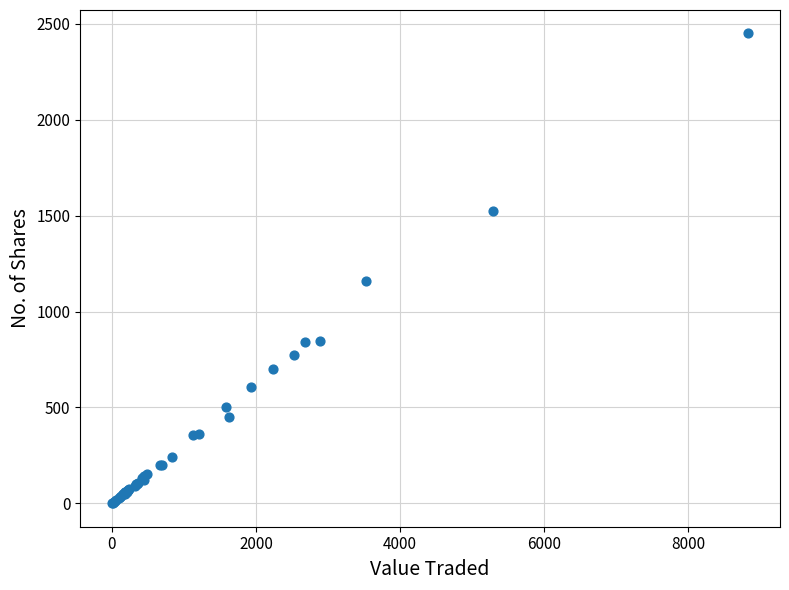

What Y value in the scatter plot is closest to 1225?

1157